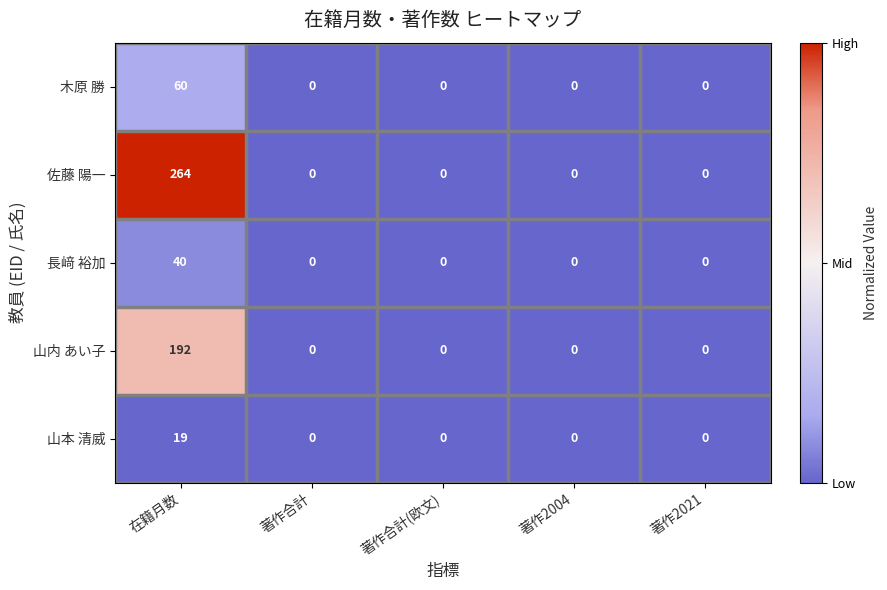

At 在籍月数, list the series in order from largest to smallest.

佐藤 陽一, 山内 あい子, 木原 勝, 長﨑 裕加, 山本 清威